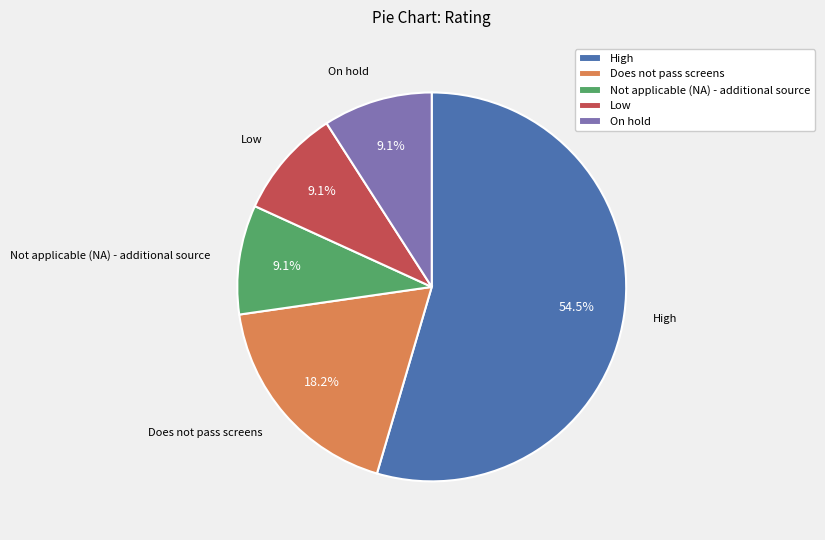

Is it true that Does not pass screens is 24% of the pie?

False